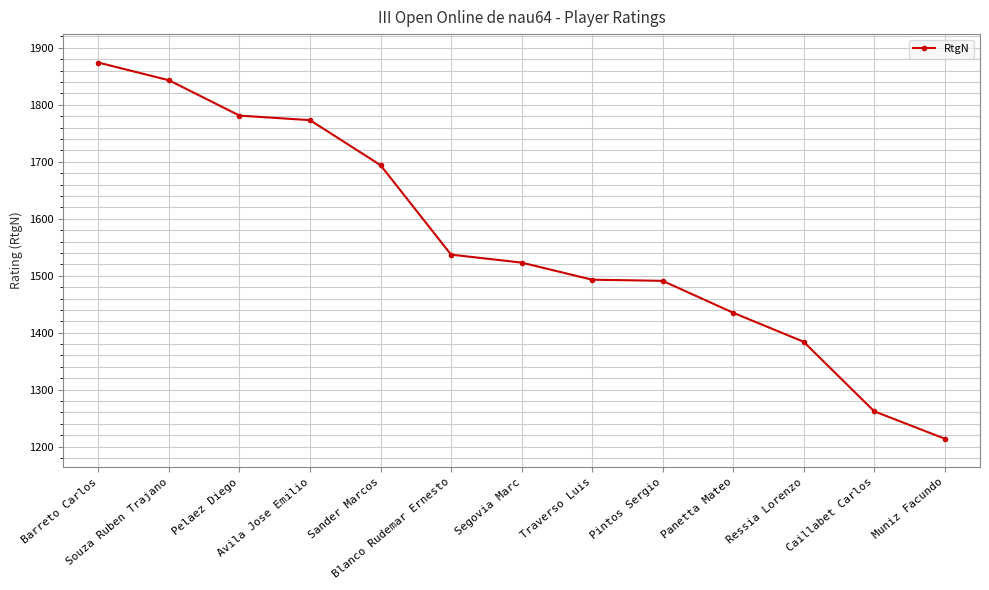

What is the value of the 11th point from the left?

1384